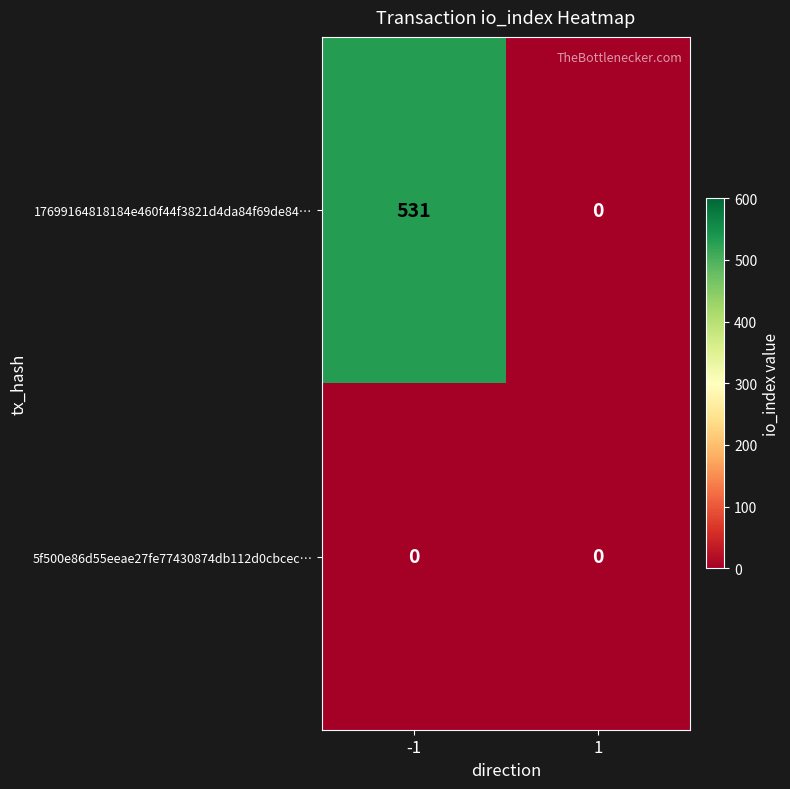

Reading right to left, list all the values displayed in this chart.

17699164818184e460f44f3821d4da84f69de84…: 0	531
5f500e86d55eeae27fe77430874db112d0cbcec…: 0	0